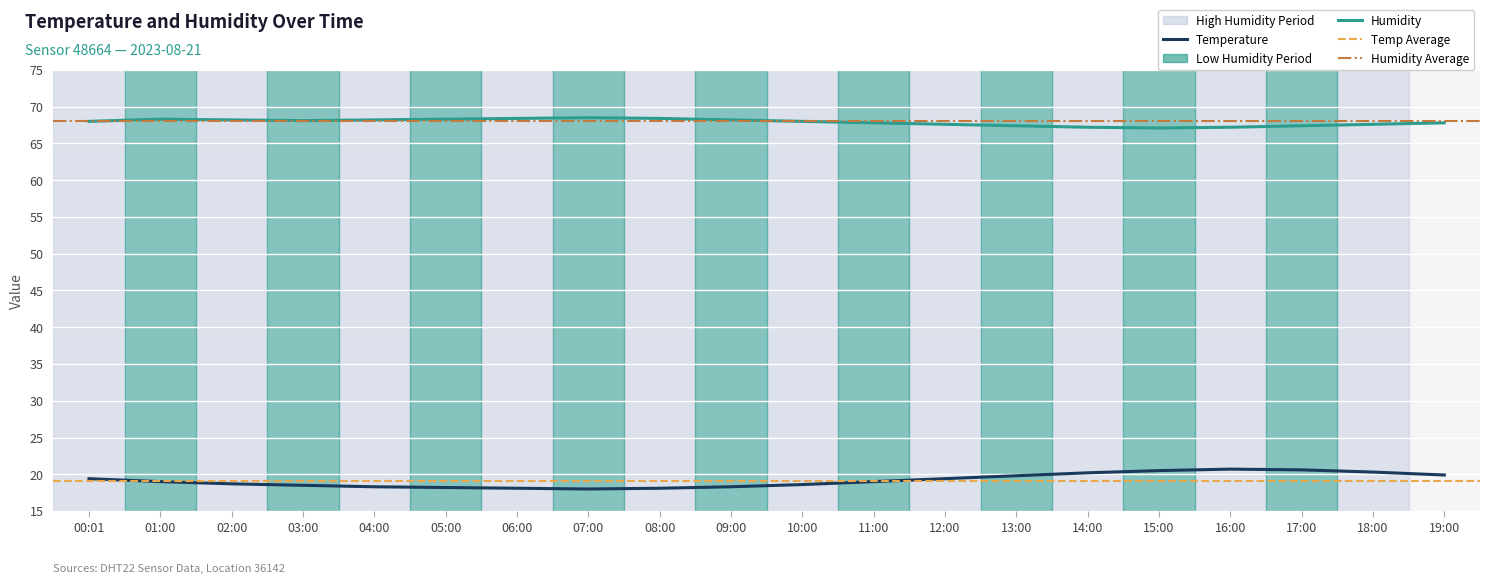

What position from the right is 06:00?

14